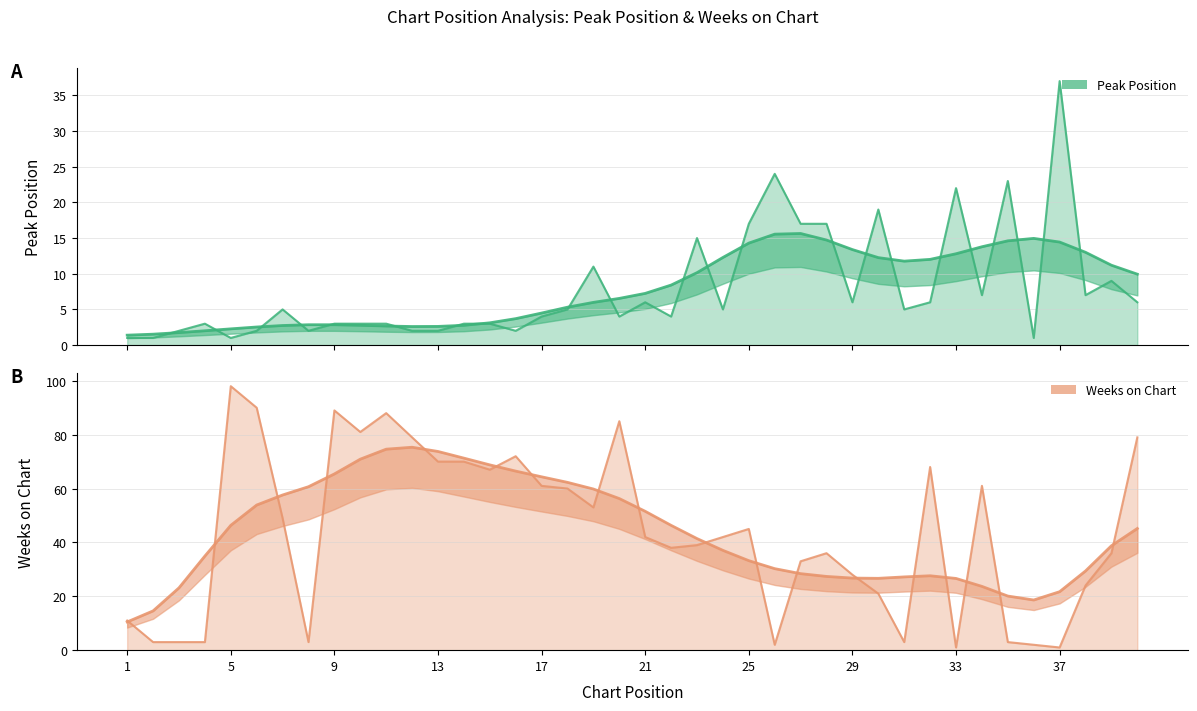

How many lines are shown in the chart?

2